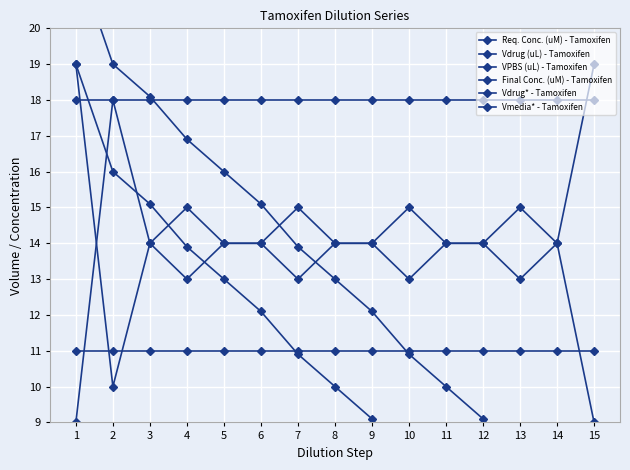

What value does the Vdrug (uL) - Tamoxifen series have at 9?

14.0